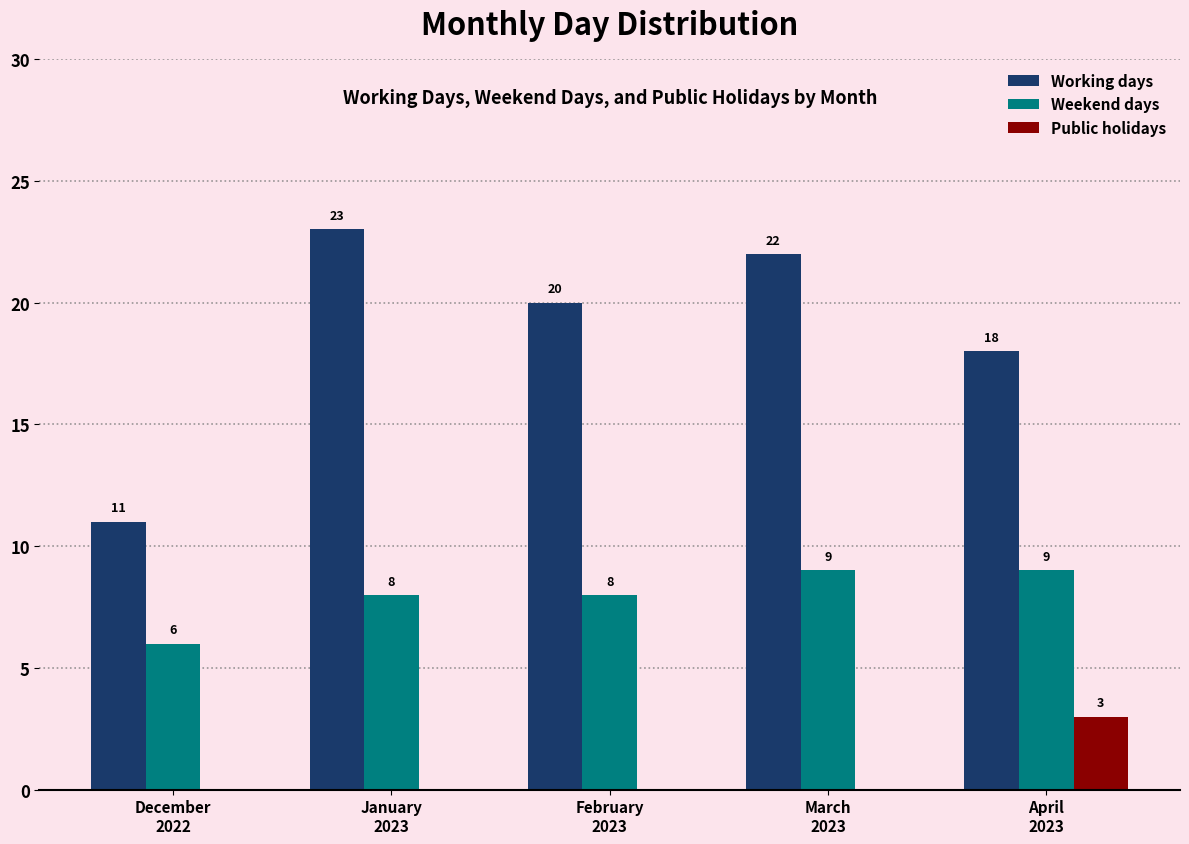

How many series are shown in this chart?

3